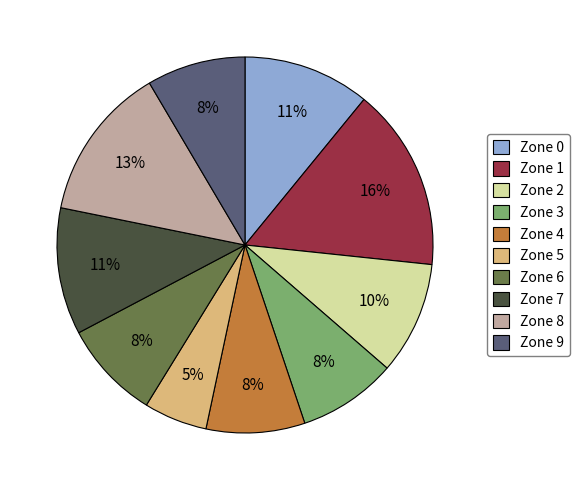

To the nearest percent, what percentage of the pie is Zone 8?

13%